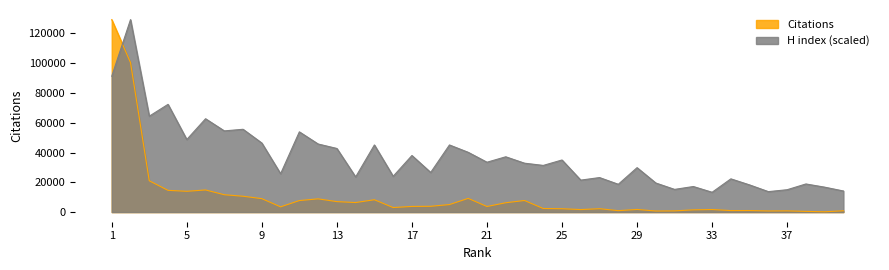

What is the difference between the highest and lowest values at 32?

15657.5